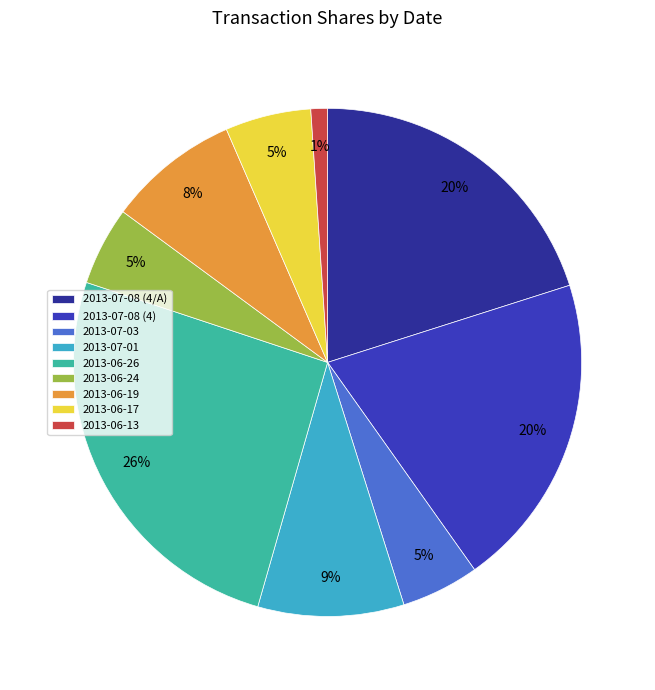

To the nearest percent, what is the average slice percentage?

11%